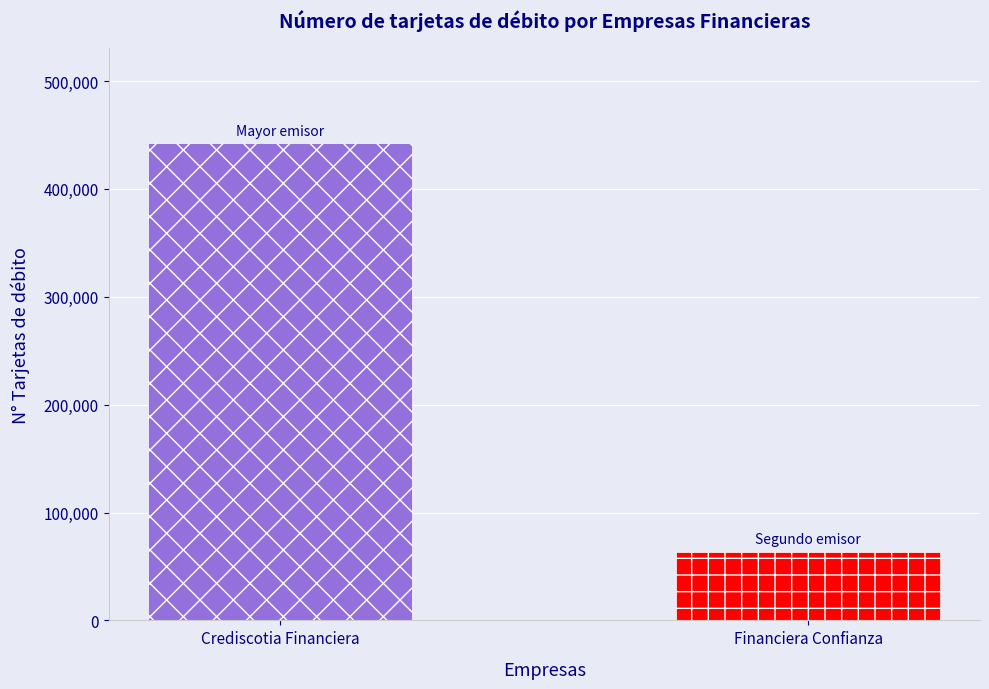

What is the change in value from Crediscotia Financiera to Financiera Confianza?

-378467